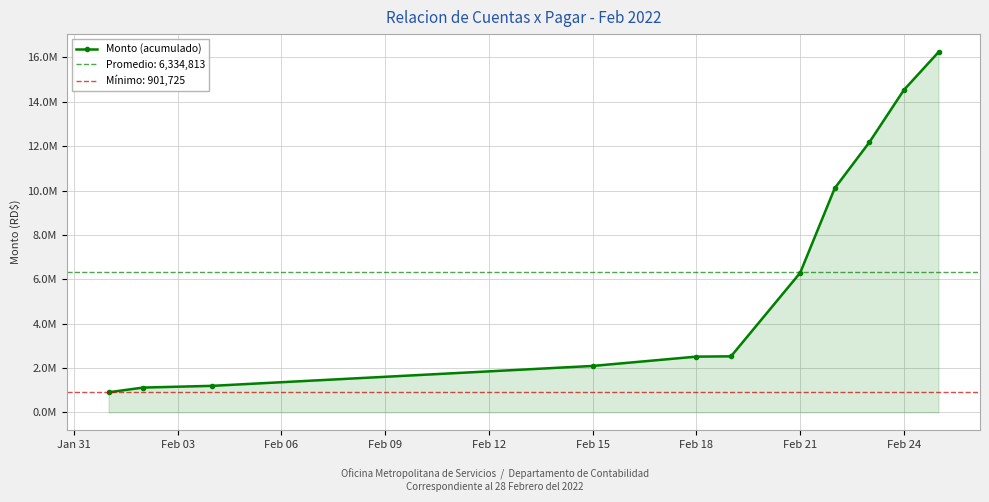

Count the number of categories in the chart.

11